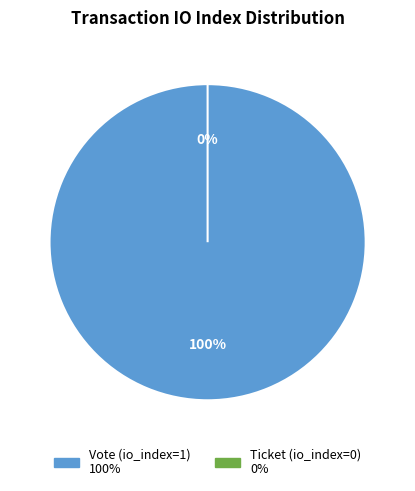

Is there any slice that represents more than half of the pie?

Yes